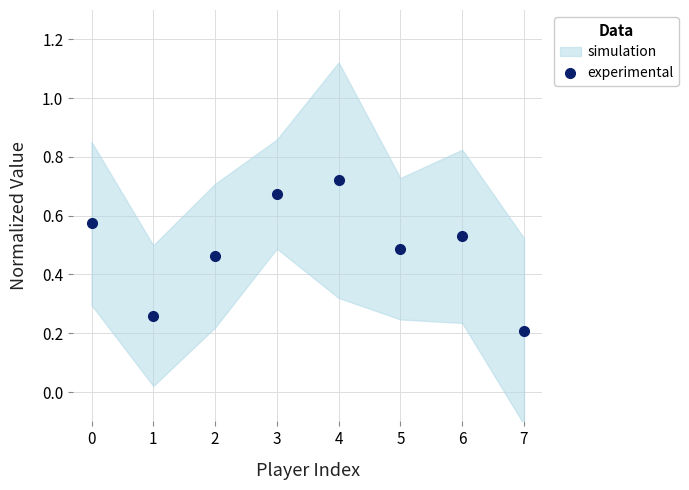

How many experimental values are between 0 and 1?

8